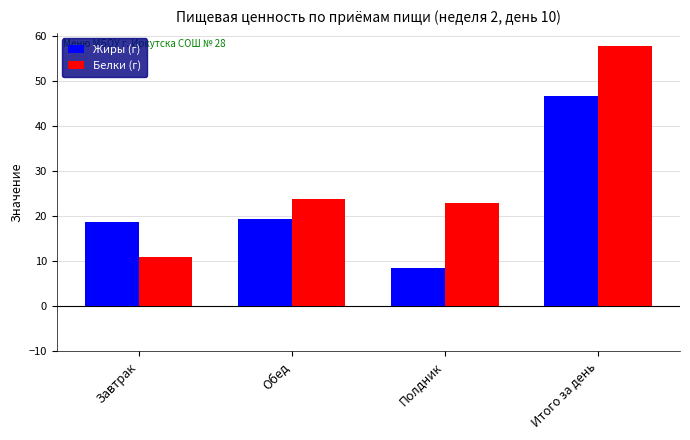

At which label does Белки (г) reach its minimum?

Завтрак